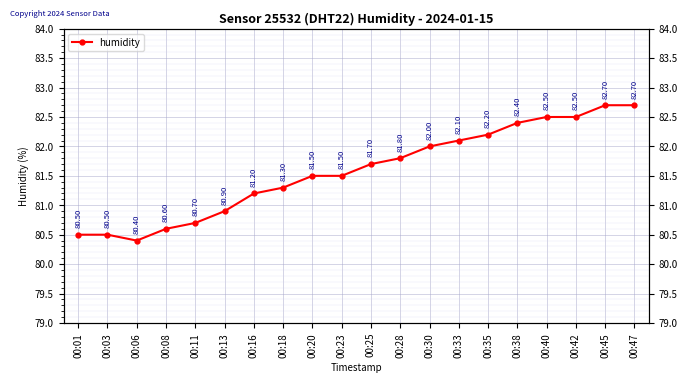

Reading left to right, list all the values displayed in this chart.

80.5	80.5	80.4	80.6	80.7	80.9	81.2	81.3	81.5	81.5	81.7	81.8	82.0	82.1	82.2	82.4	82.5	82.5	82.7	82.7